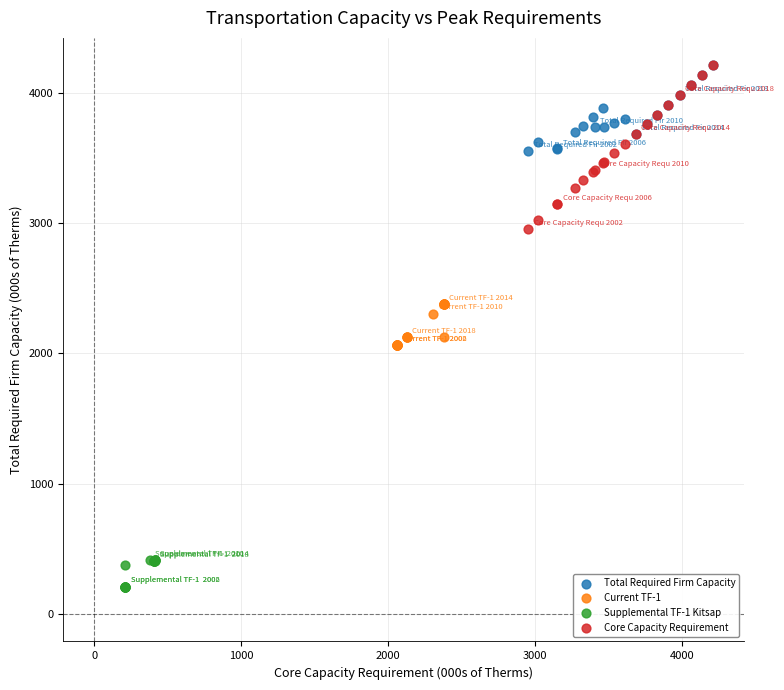

Which series reaches the minimum Y coordinate?

Supplemental TF-1 Kitsap